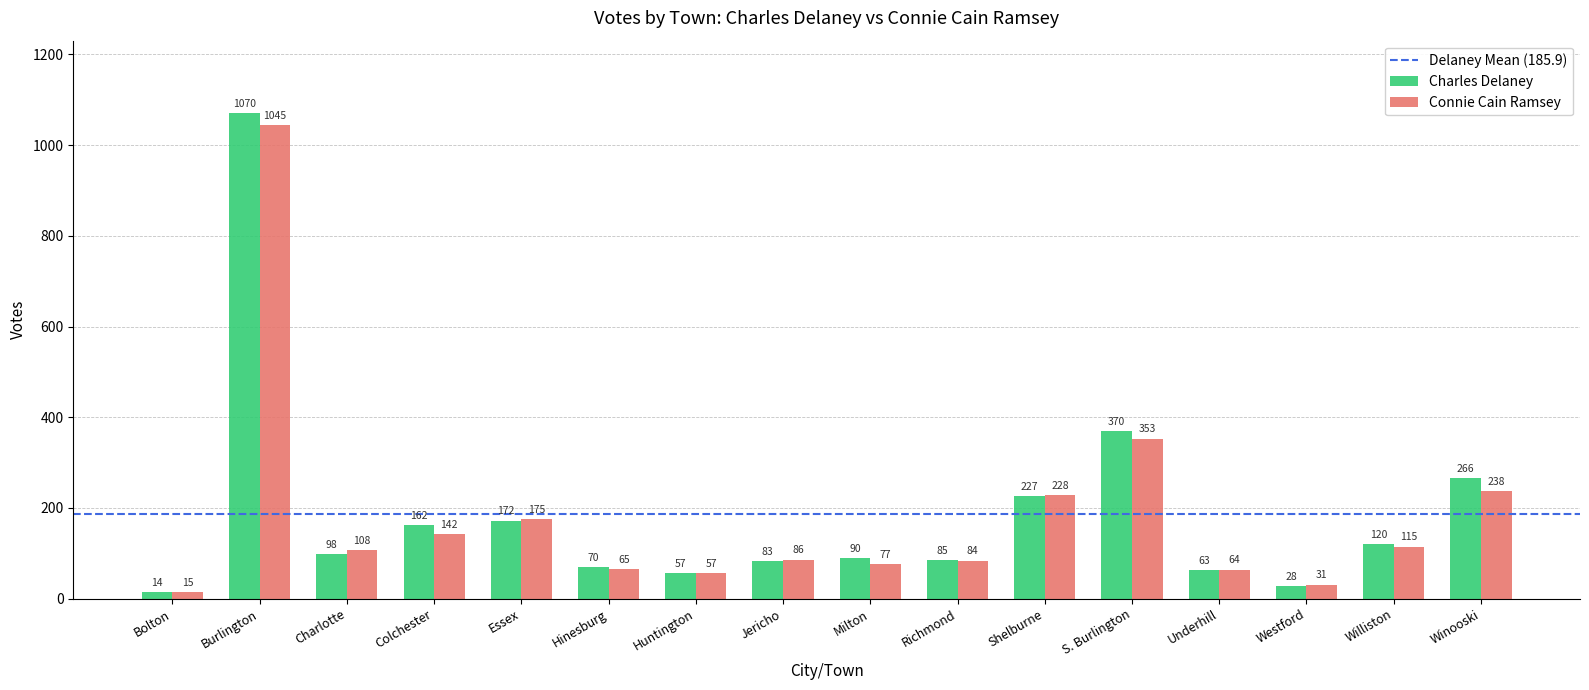

Reading right to left, what are all the values shown in this chart?

Charles Delaney: 266	120	28	63	370	227	85	90	83	57	70	172	162	98	1070	14
Connie Cain Ramsey: 238	115	31	64	353	228	84	77	86	57	65	175	142	108	1045	15